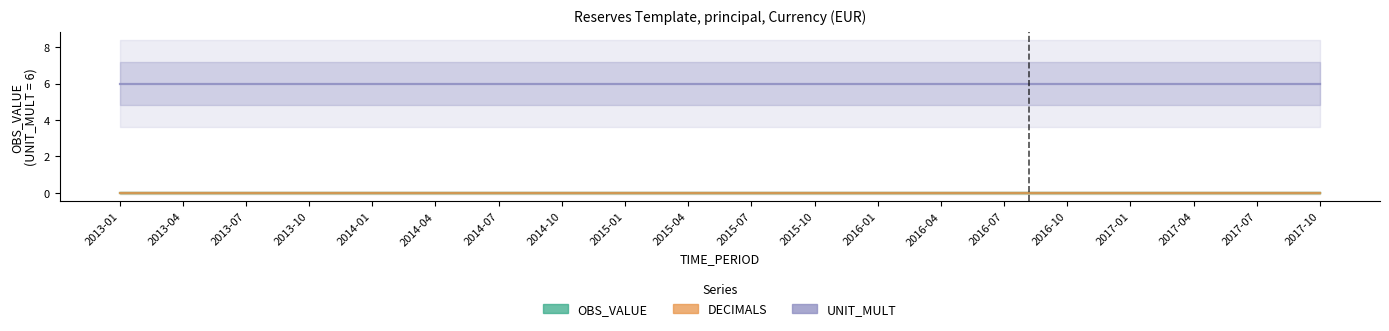

True or false: DECIMALS has more than 0 interior local peaks.

False